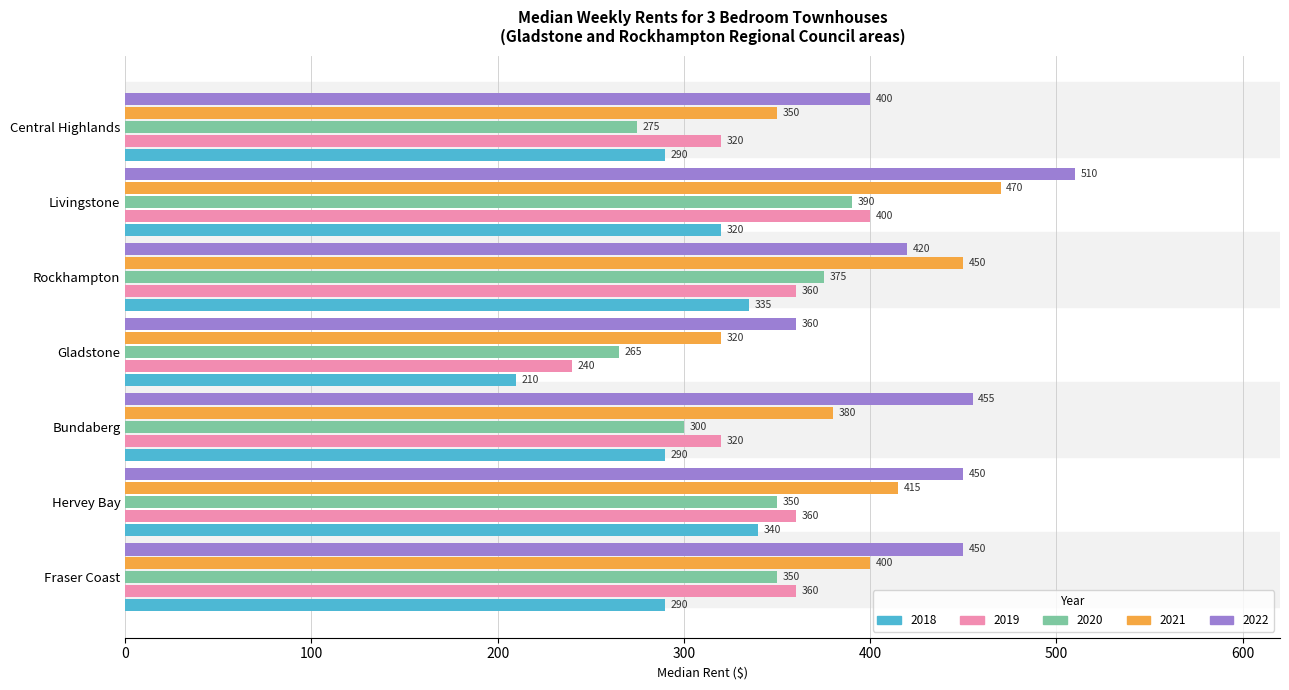

True or false: 2022 has a value of 245 at Livingstone.

False